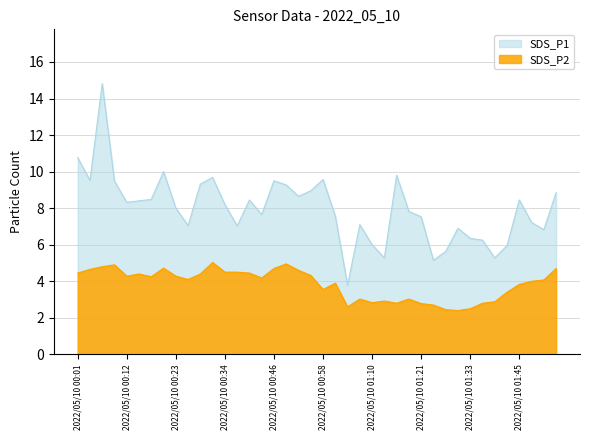

How many categories are shown in the chart?

40